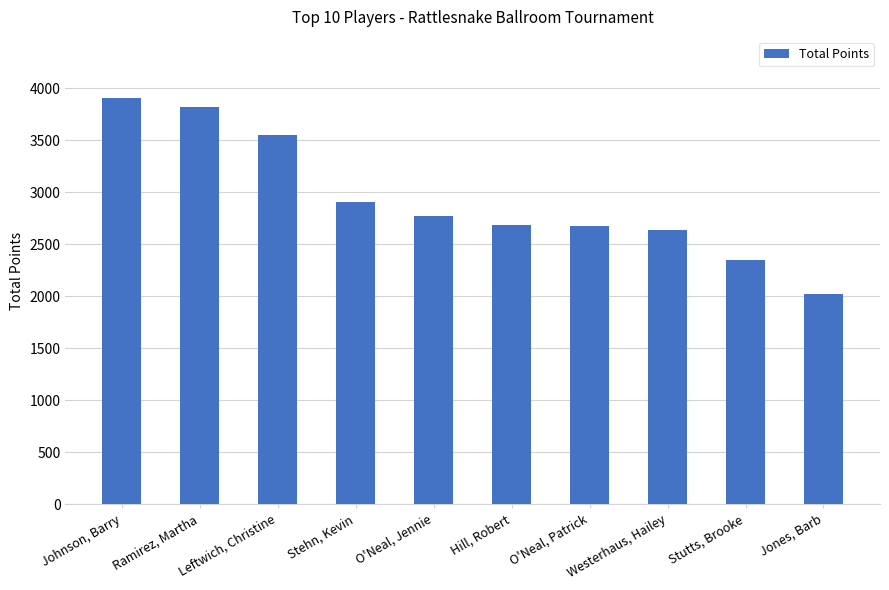

List the labels in order of value, largest first.

Johnson, Barry, Ramirez, Martha, Leftwich, Christine, Stehn, Kevin, O'Neal, Jennie, Hill, Robert, O'Neal, Patrick, Westerhaus, Hailey, Stutts, Brooke, Jones, Barb